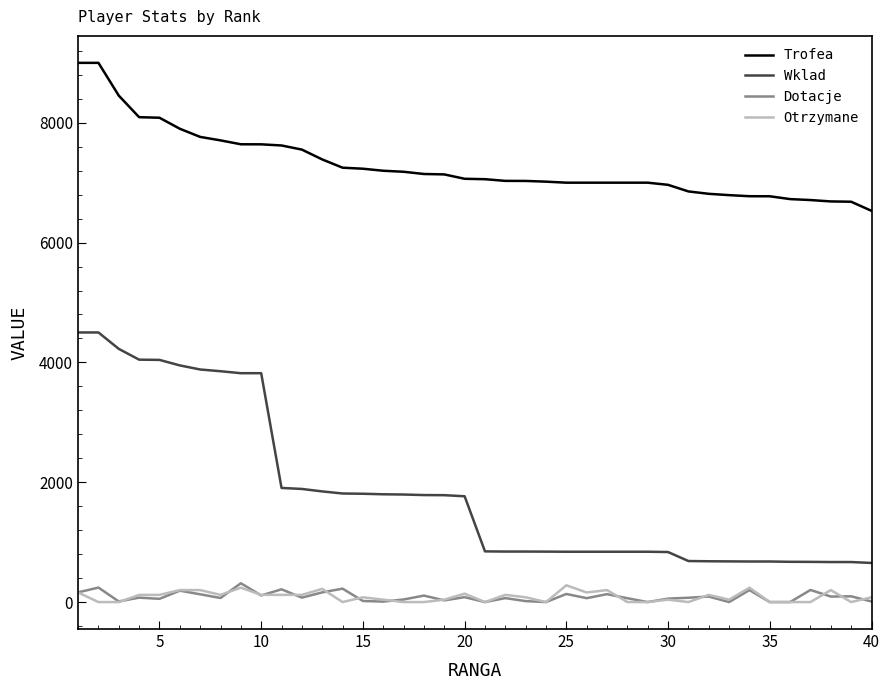

True or false: Wklad and Otrzymane cross at least once.

False